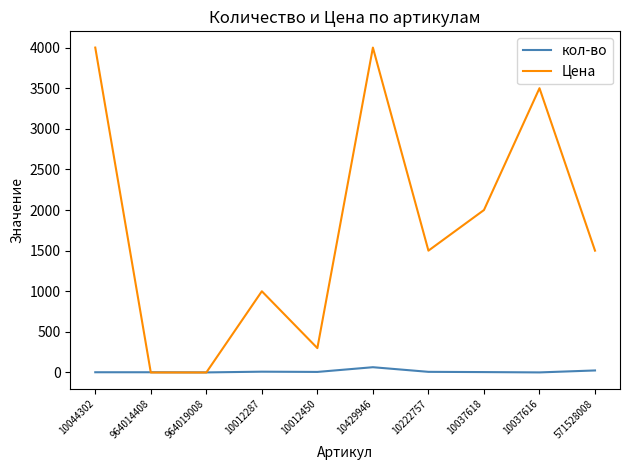

List the series in order of their peak value, lowest first.

кол-во, Цена